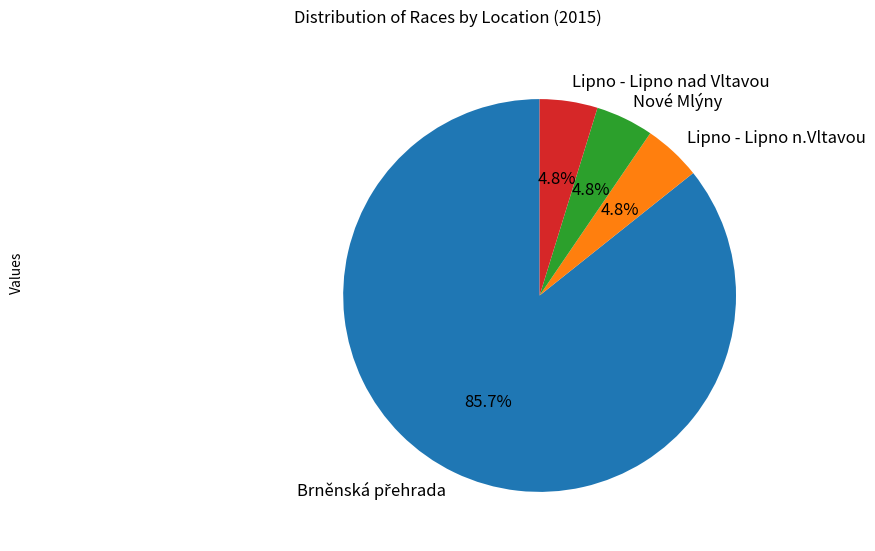

True or false: Lipno - Lipno nad Vltavou accounts for 5% of the total.

True